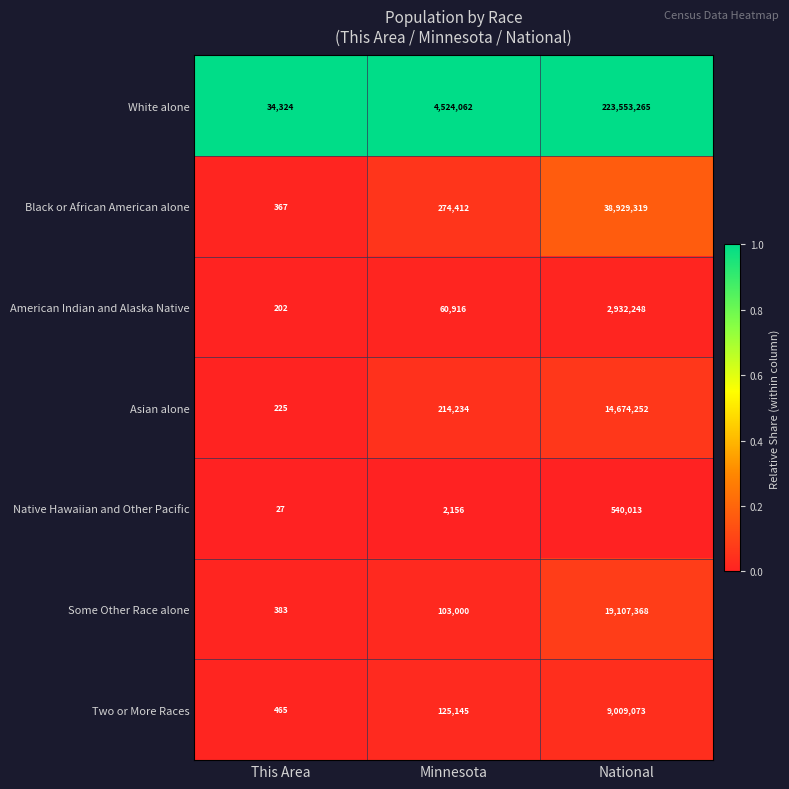

Where is Native Hawaiian and Other Pacific nearest to the value 270020?

Minnesota